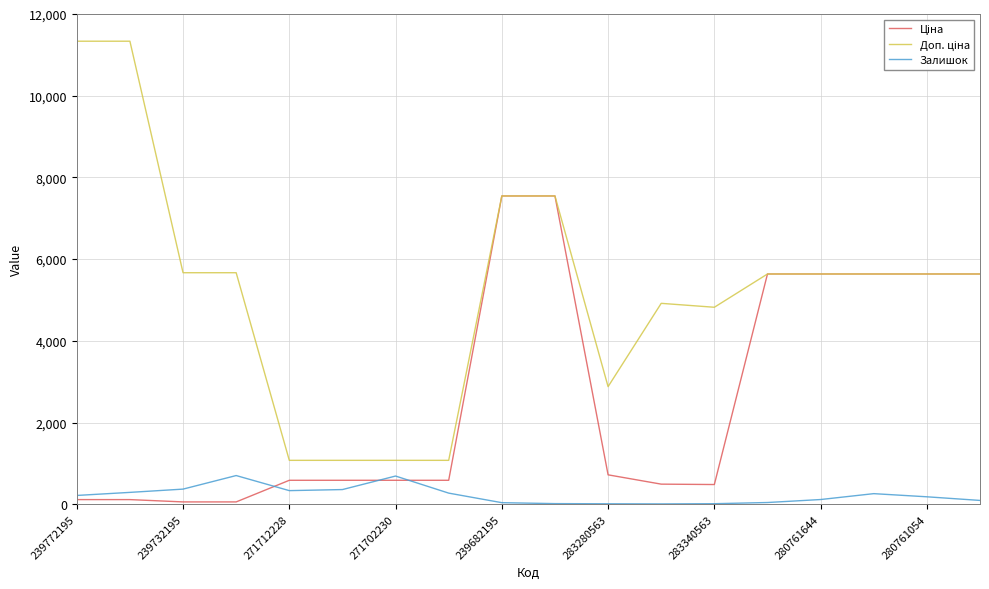

What is the label of the 14th point from the left?

13